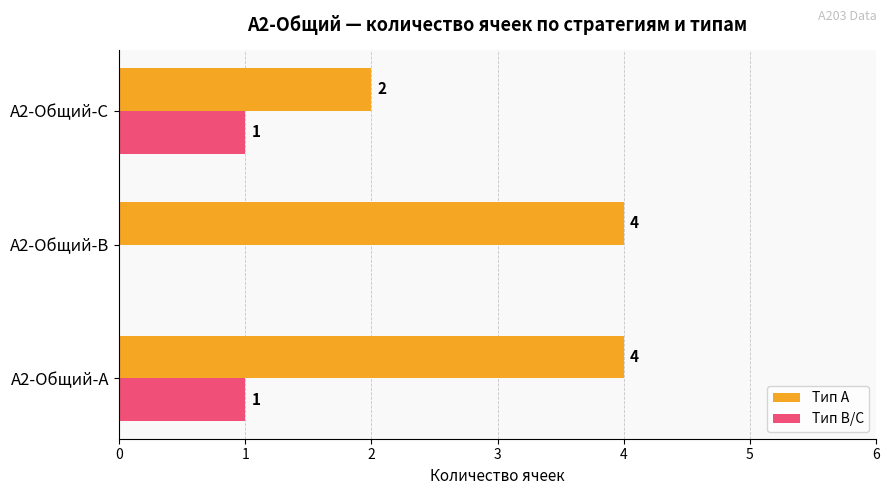

The value of Тип A at A2-Общий-B is 4. True or false?

True